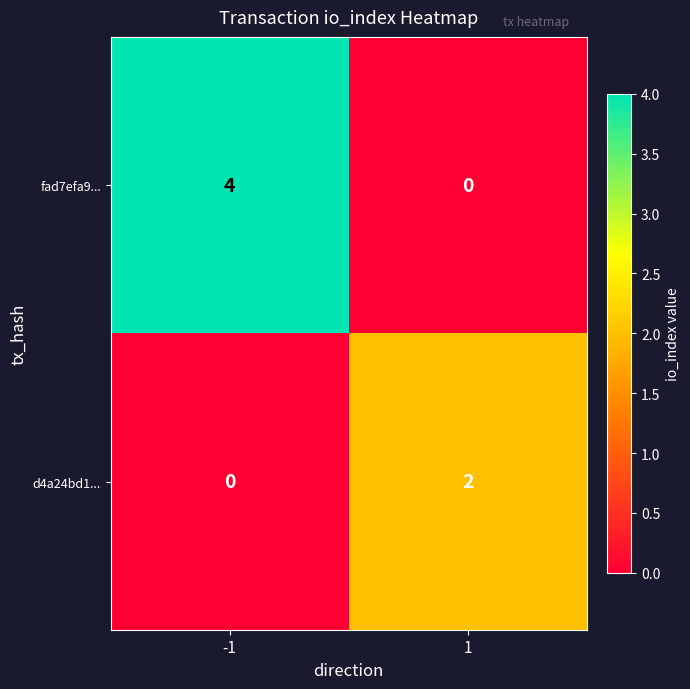

What is the difference between the maximum and minimum values in the fad7efa9... series?

4